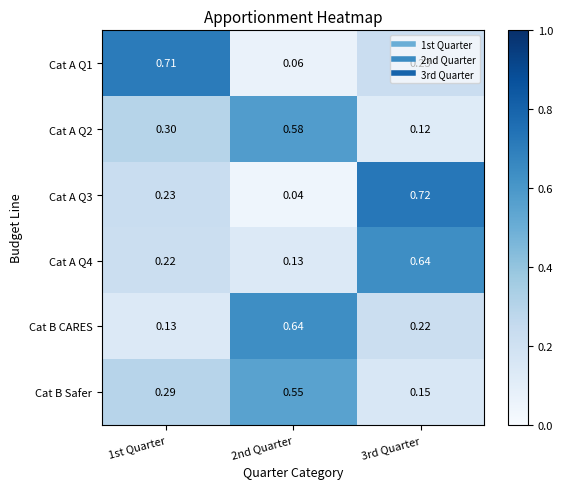

Is the value of Cat A Q3 at 3rd Quarter greater than the value of Cat A Q4 at 3rd Quarter?

Yes